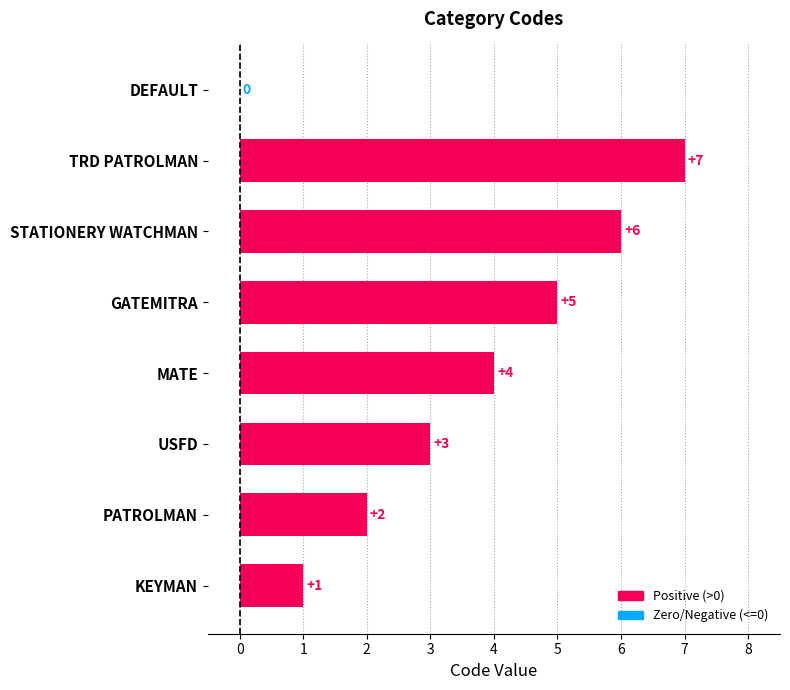

What is the sum of the values at USFD and TRD PATROLMAN?

10